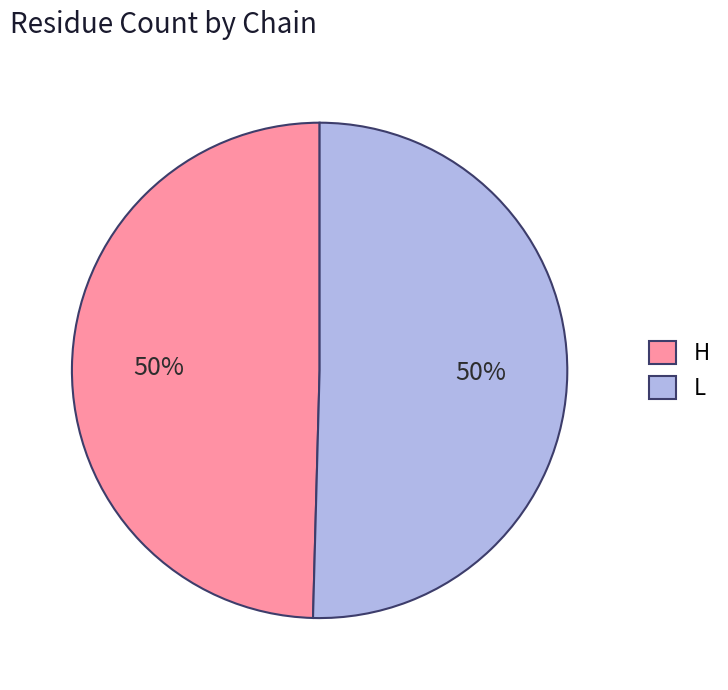

To the nearest percent, what is the average slice percentage?

50%